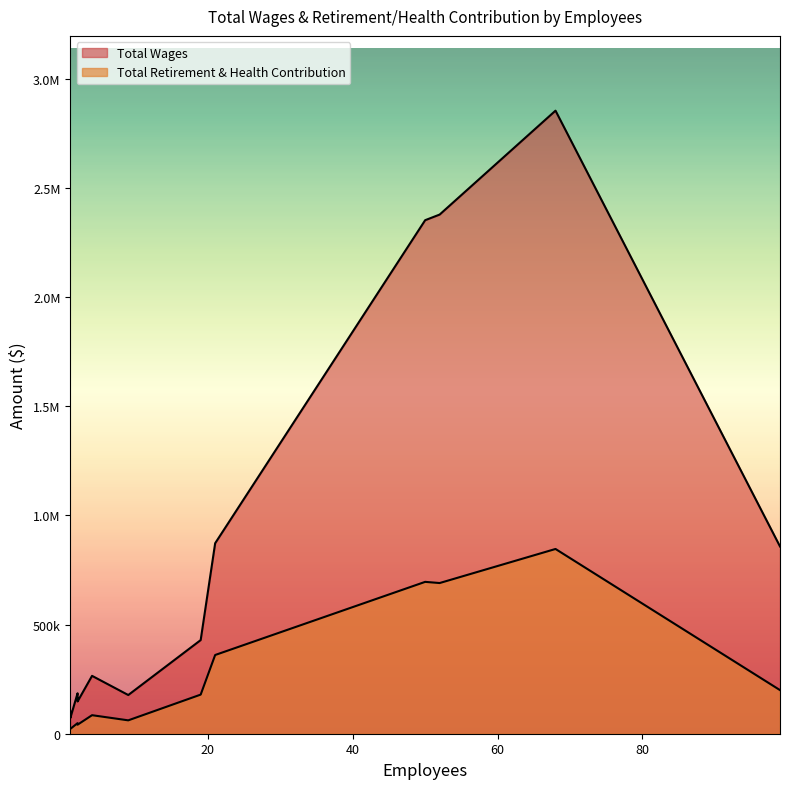

Count the number of categories in the chart.

14